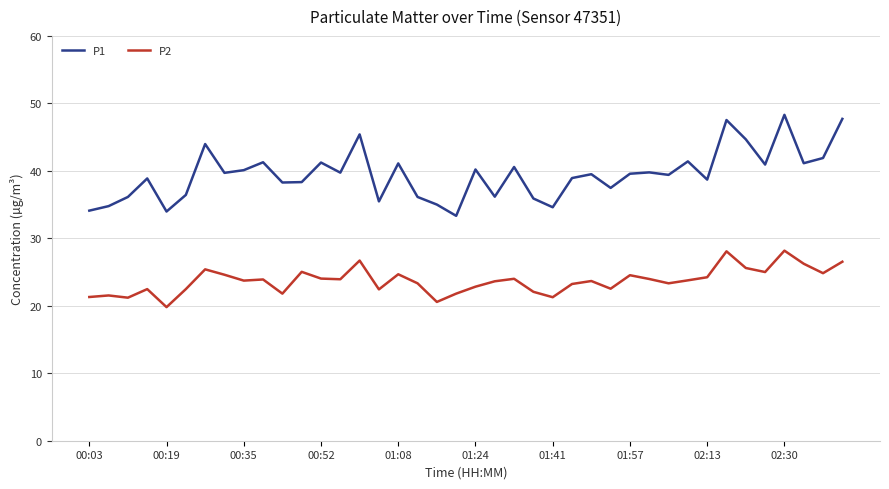

In P1, how many points are lower than both neighbors (excluding endpoints)?

13